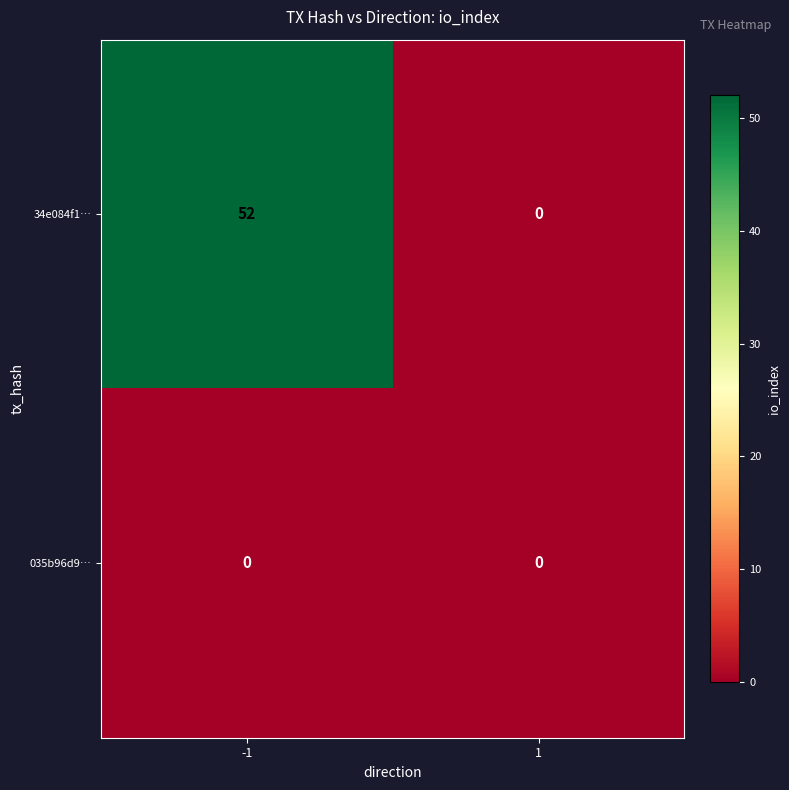

Count the number of data series in this chart.

2